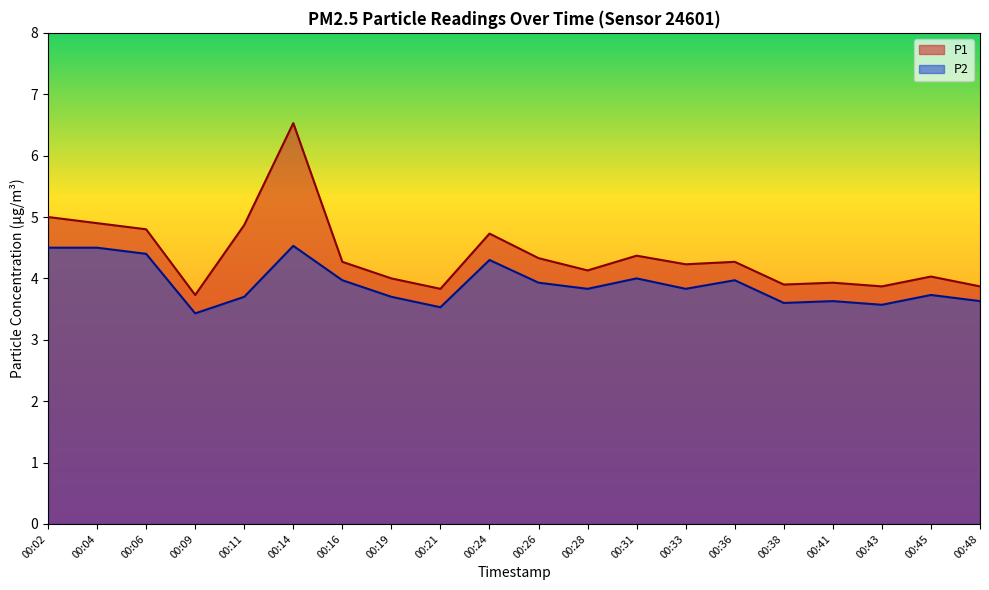

How many lines are shown in the chart?

2